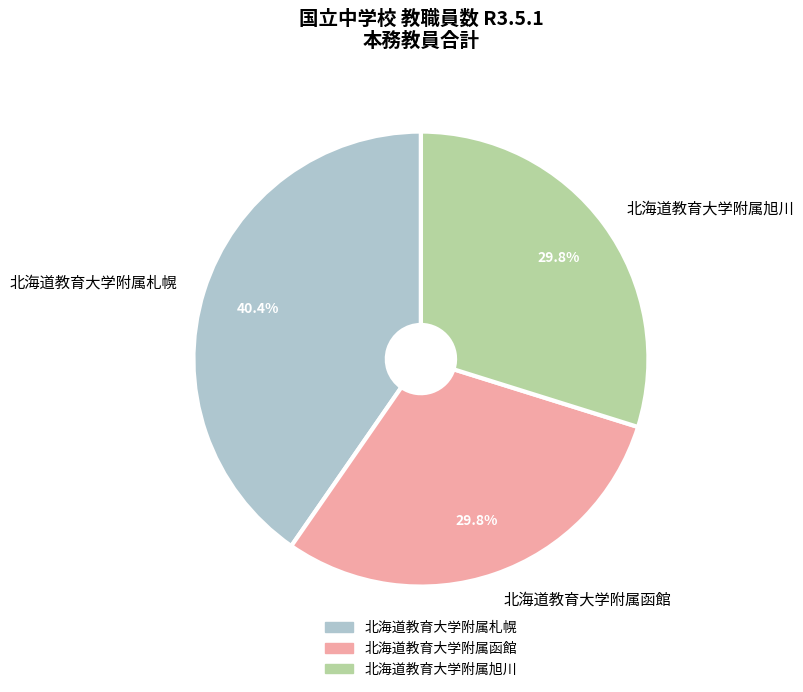

How many slices are in this pie chart?

3